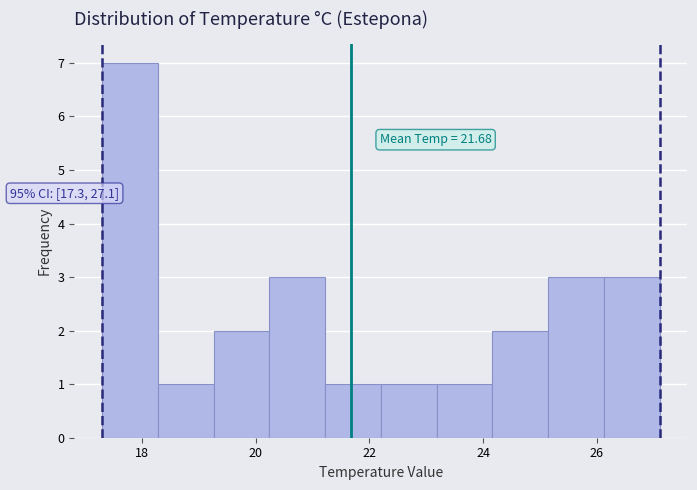

Over which range of the x-axis is the bar tallest?

17.30 to 18.28